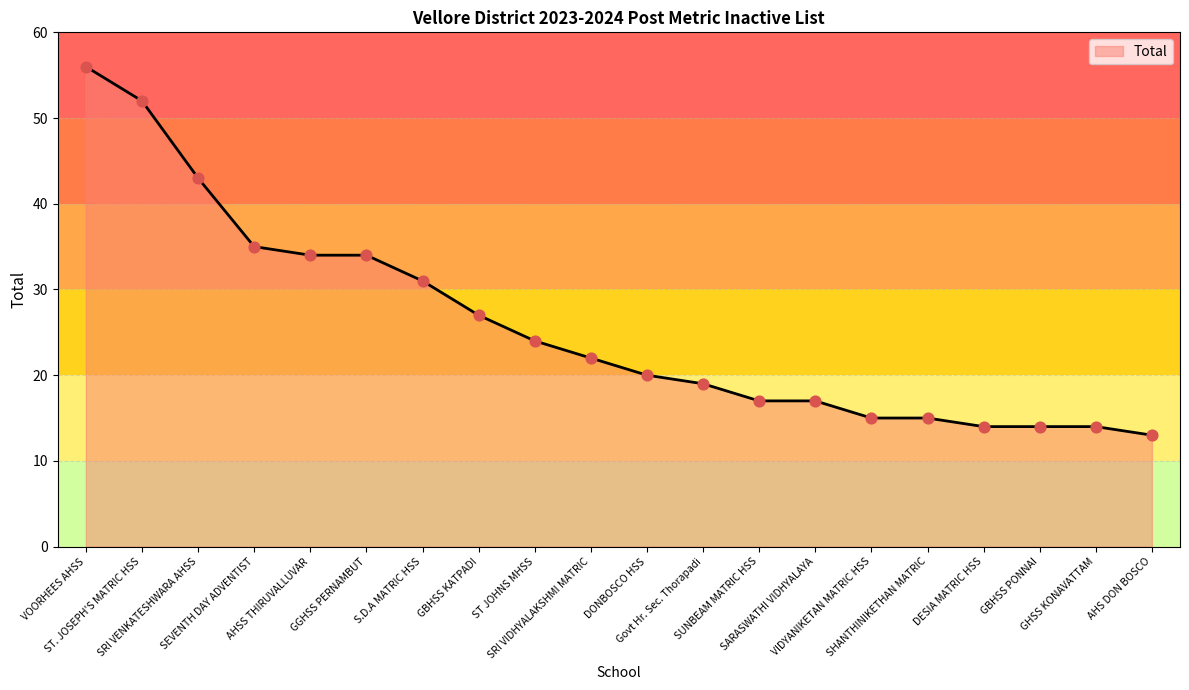

What is the ratio of the value at Govt Hr. Sec. Thorapadi to the value at SRI VIDHYALAKSHMI MATRIC?

0.9